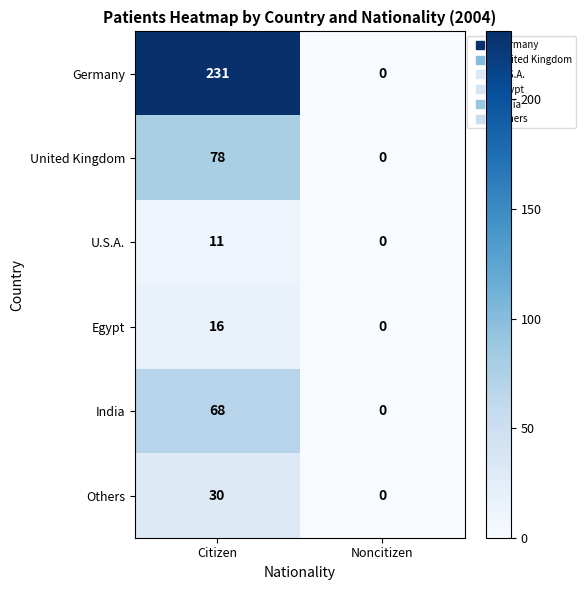

List the labels in order of Others value, largest first.

Citizen, Noncitizen